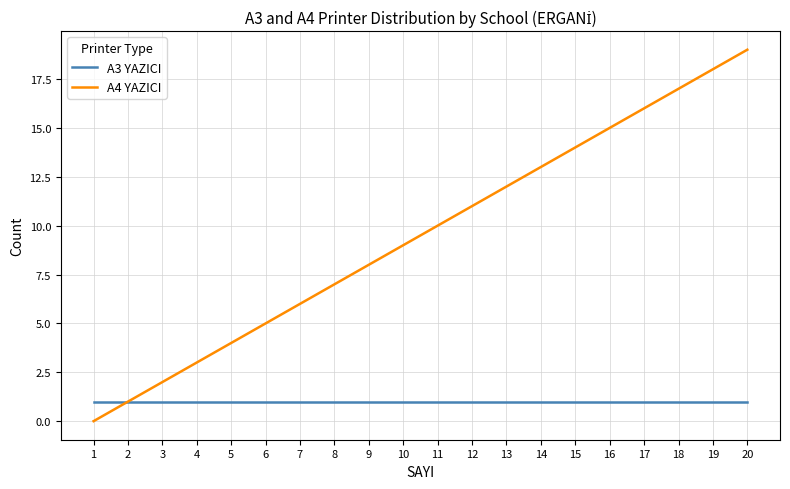

What is the maximum value for A3 YAZICI?

1